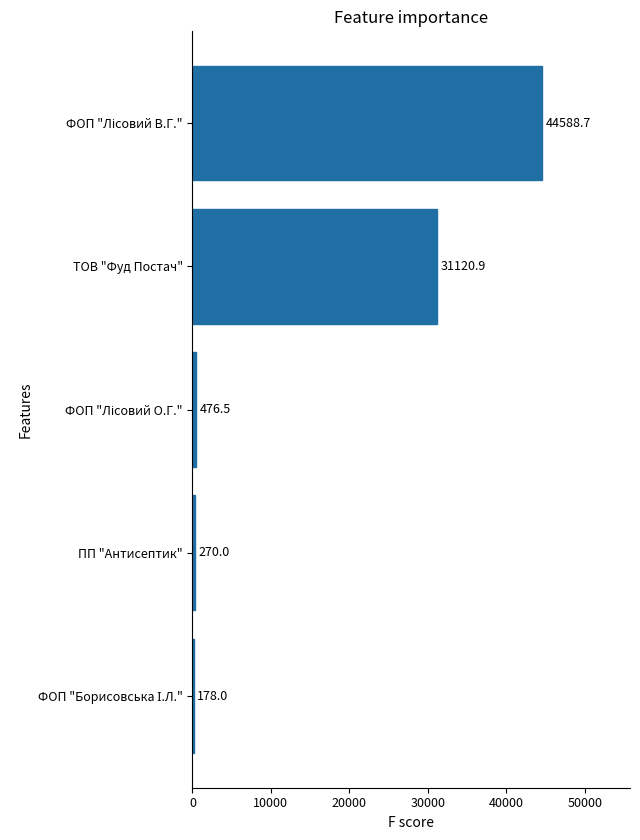

The value at ТОВ "Фуд Постач" is 13811.5. True or false?

False